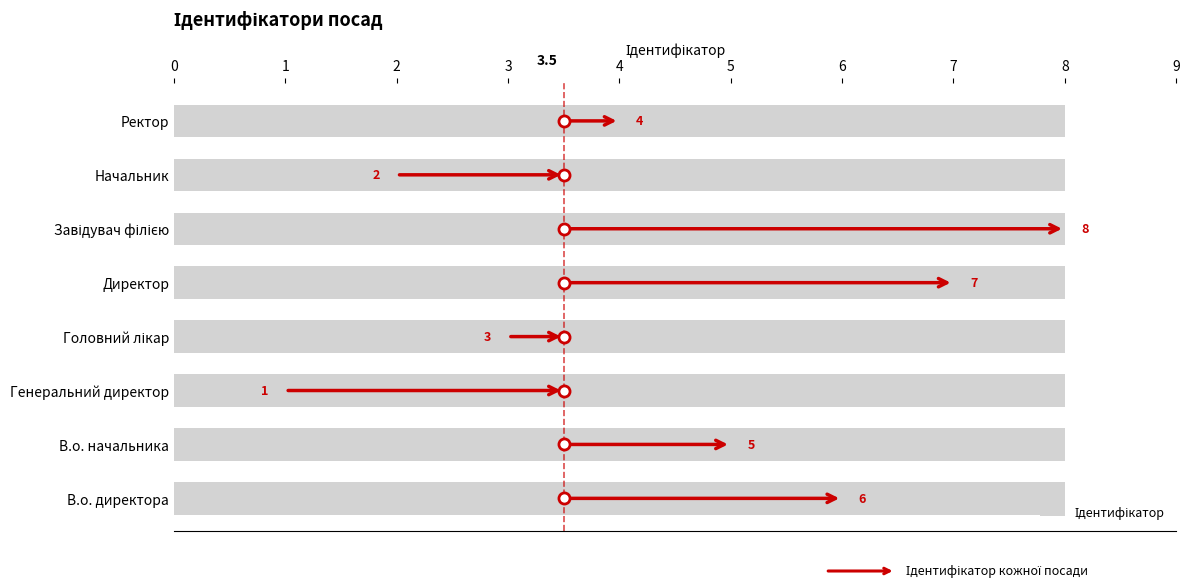

Which has a higher value, Головний лікар or Директор?

Директор